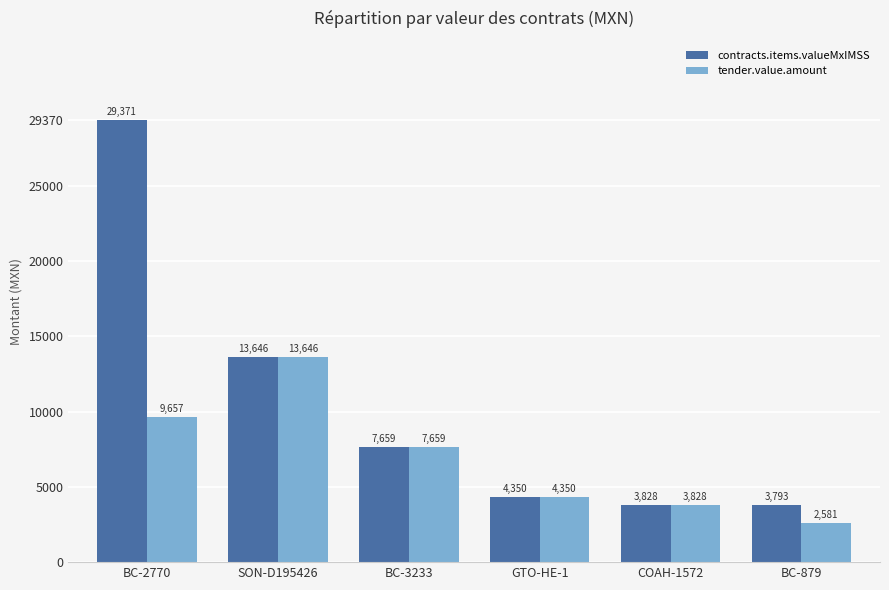

At which category does the chart reach its minimum across all series?

BC-879